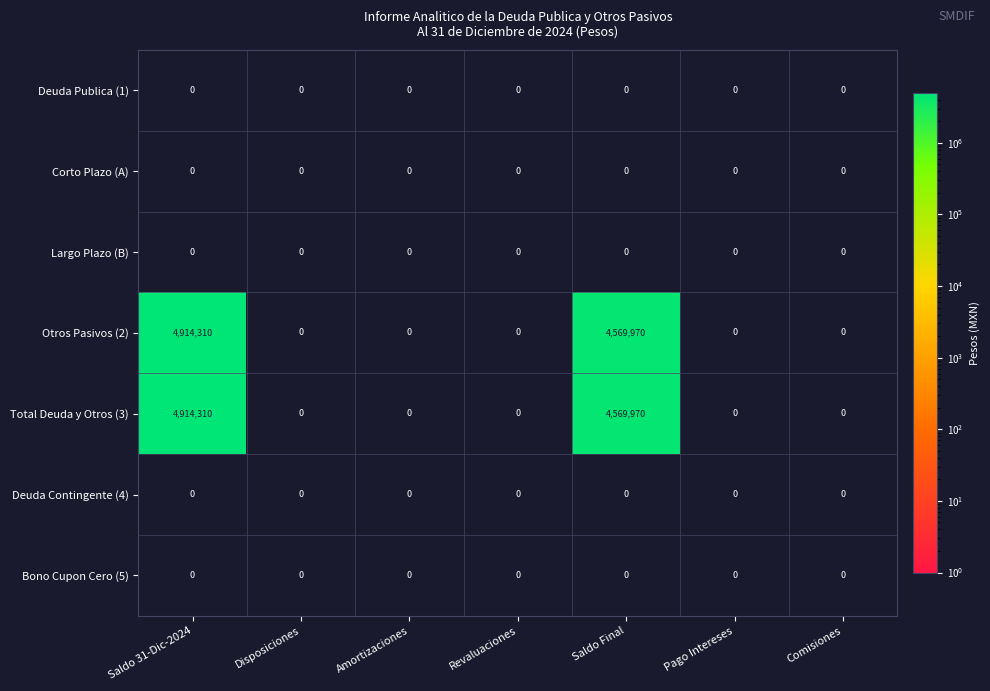

At which label is Otros Pasivos (2) closest to 2457155?

Saldo Final